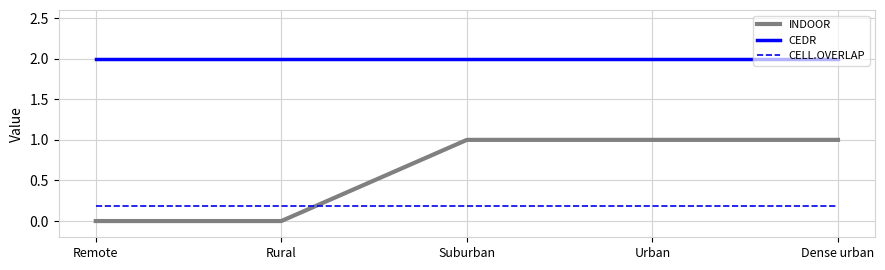

What is the average value of the INDOOR series?

0.6